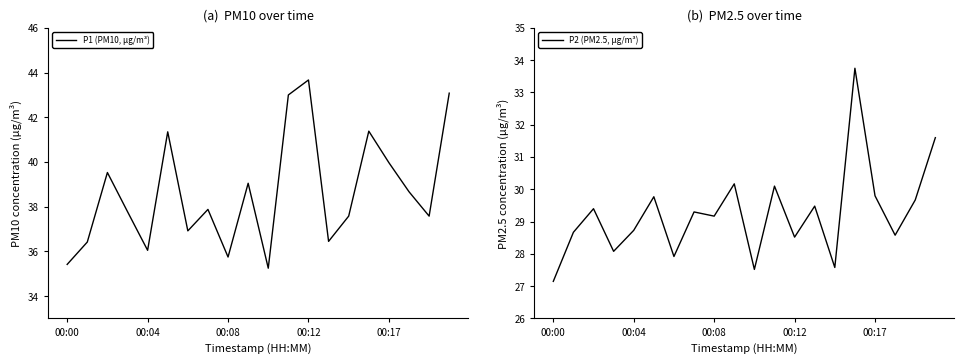

List the series in order of their peak value, highest first.

P1 (PM10, µg/m³), P2 (PM2.5, µg/m³)